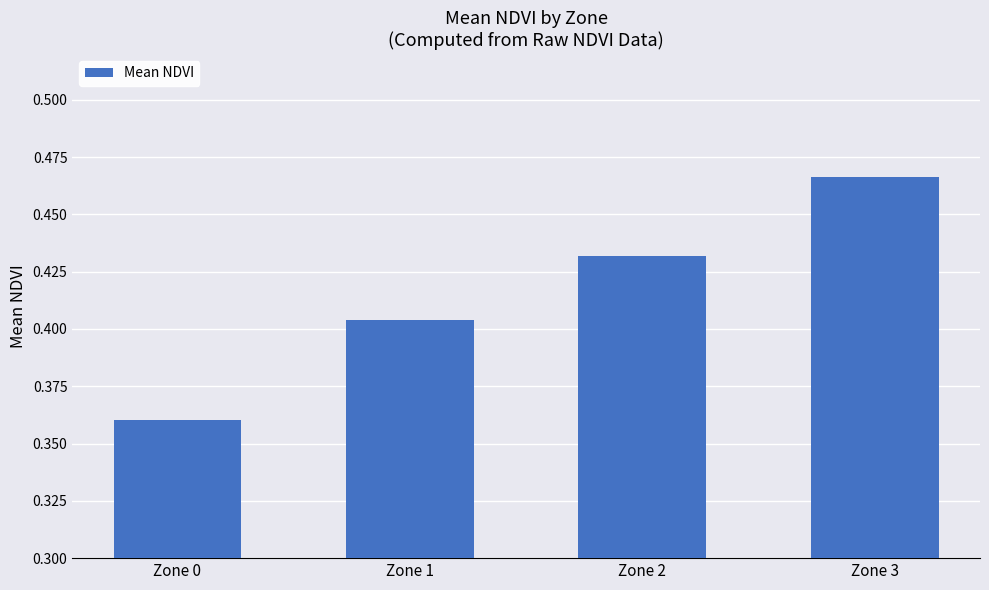

Where is the data nearest to the value 0?

Zone 0